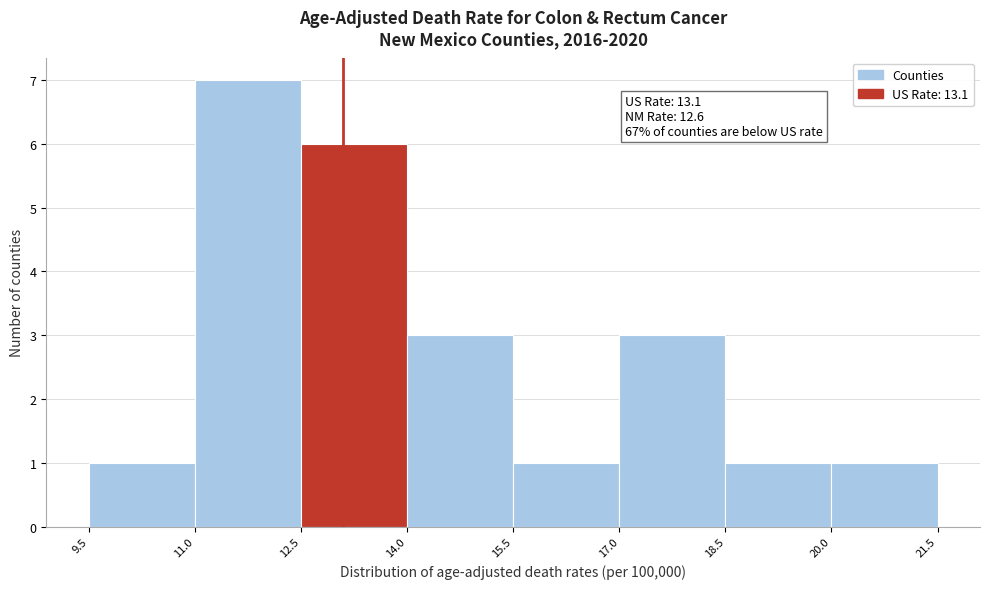

Over which range of the x-axis is the bar tallest?

11.0 to 12.5